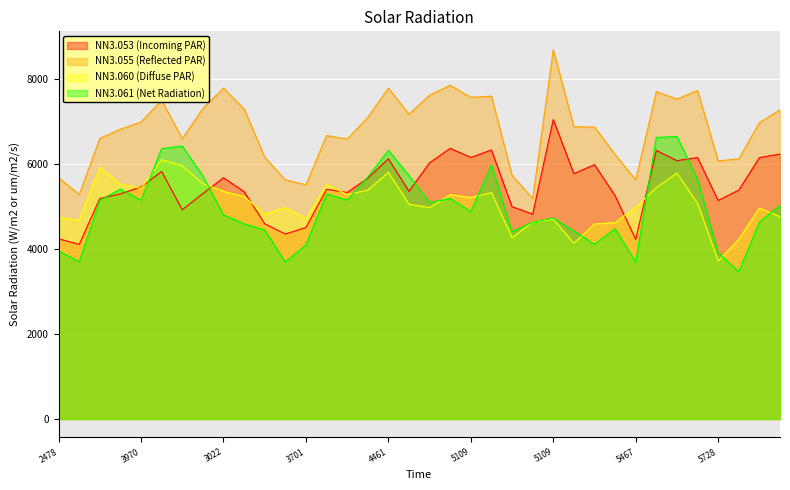

Which series has the widest spread of values?

NN3.055 (Reflected PAR)